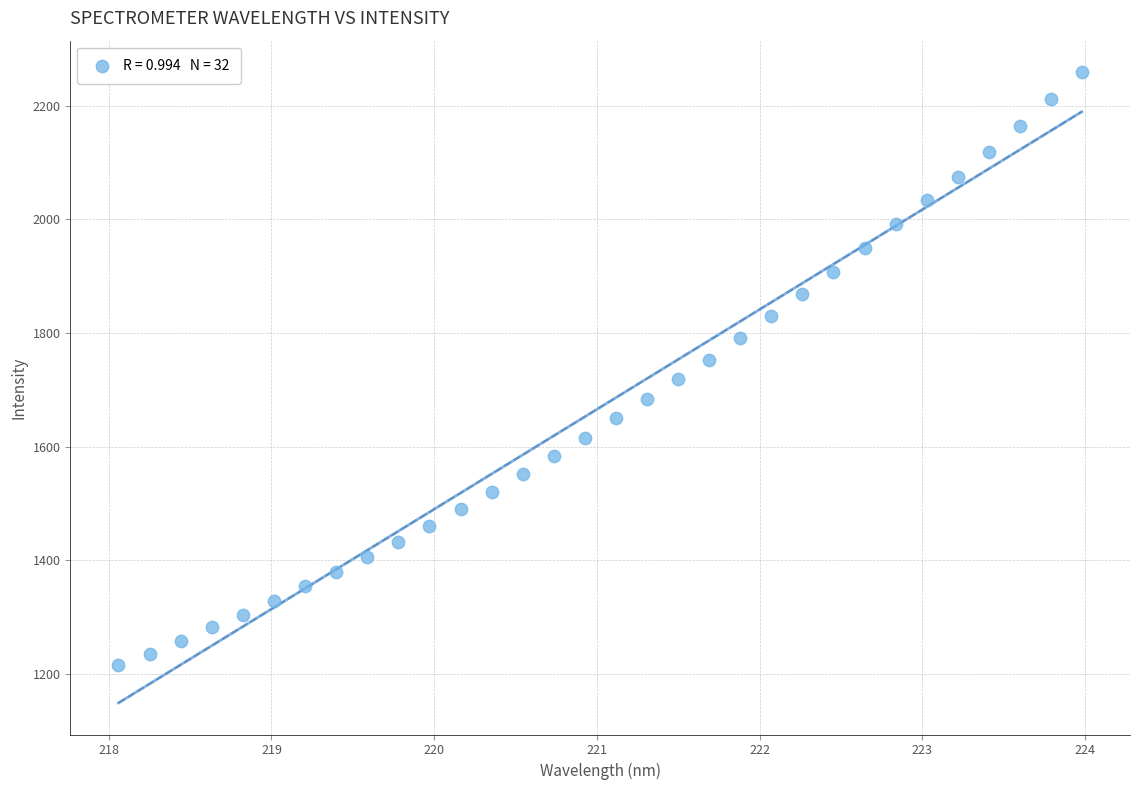

What is the range of X values (max minus min)?

5.9